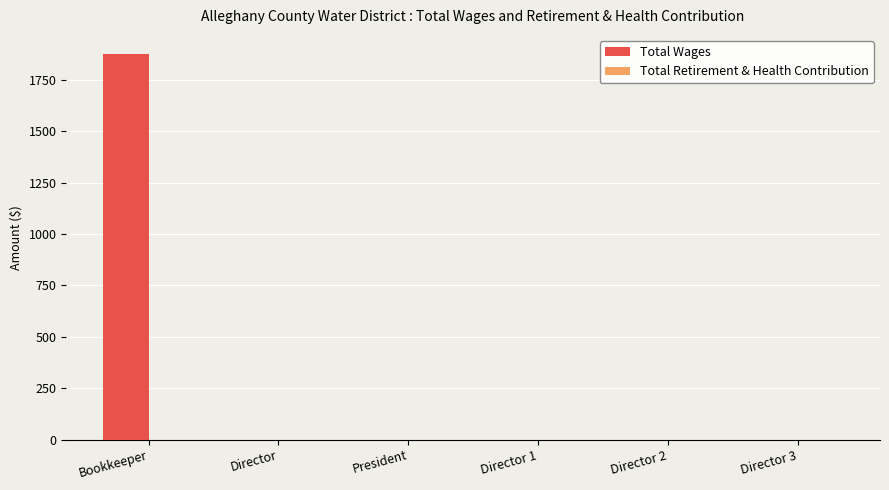

What is the maximum value shown in the chart?

1875